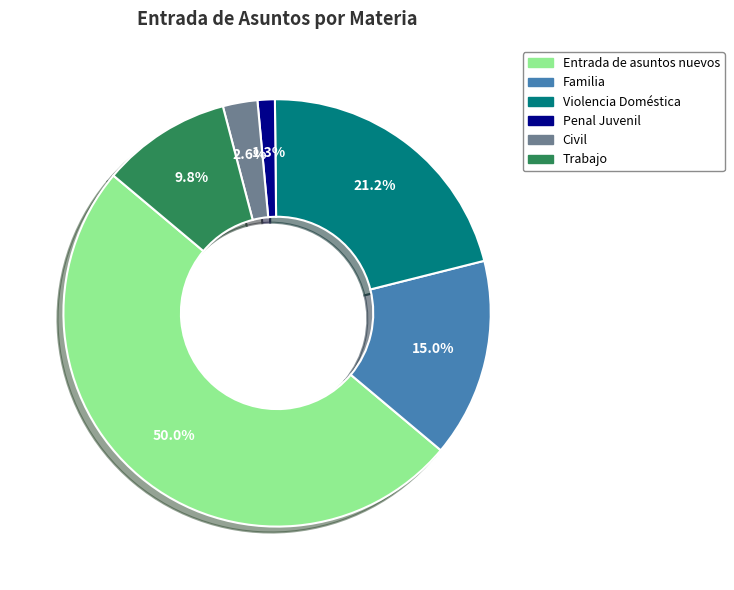

Which has a higher value, Familia or Violencia Doméstica?

Violencia Doméstica